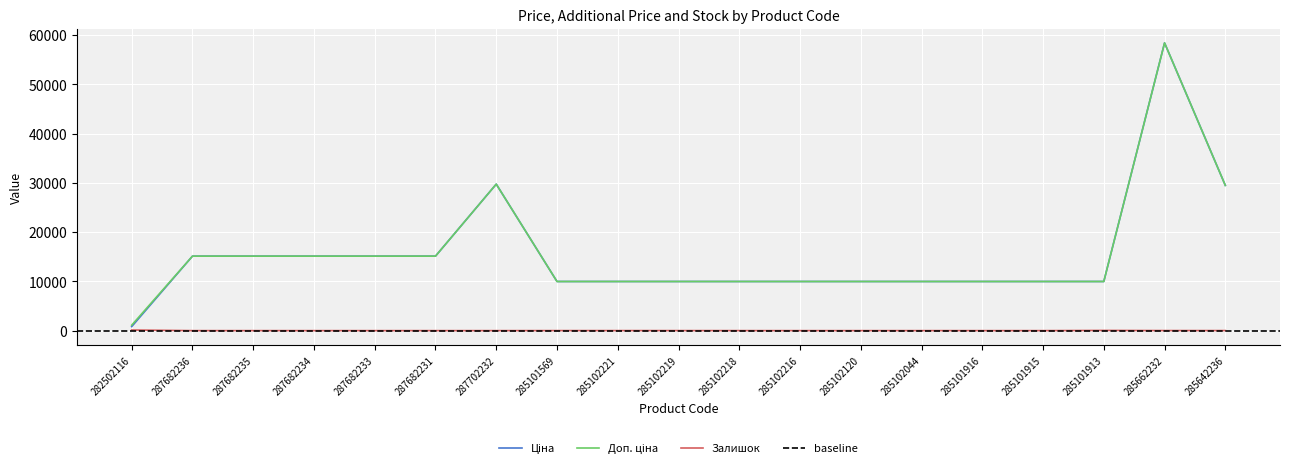

What is the difference between the Ціна values at 285102219 and 287682231?

5145.0